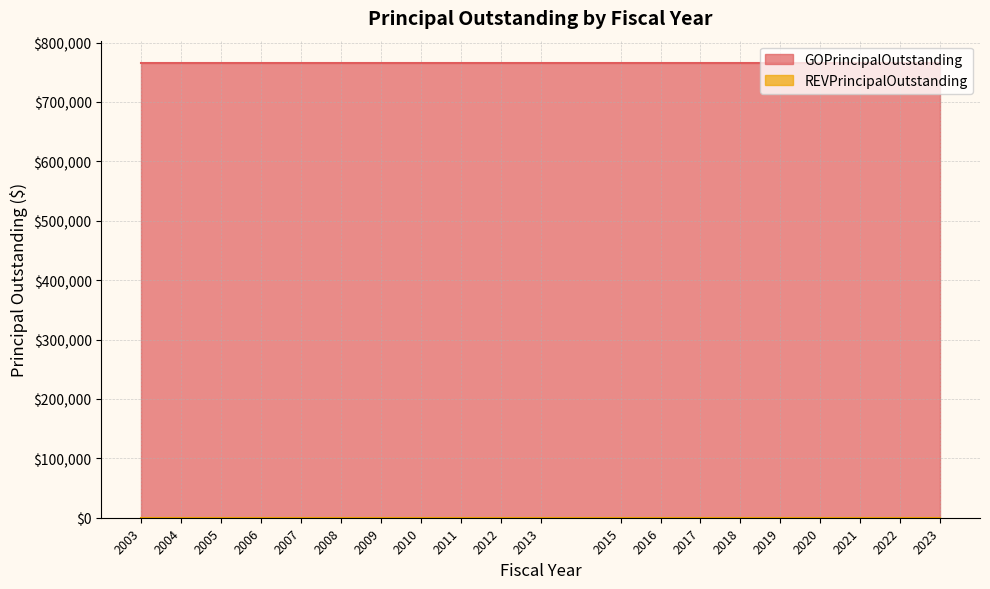

Rank the categories by REVPrincipalOutstanding value from lowest to highest.

2003, 2004, 2005, 2006, 2007, 2008, 2009, 2010, 2011, 2012, 2013, 2015, 2016, 2017, 2018, 2019, 2020, 2021, 2022, 2023